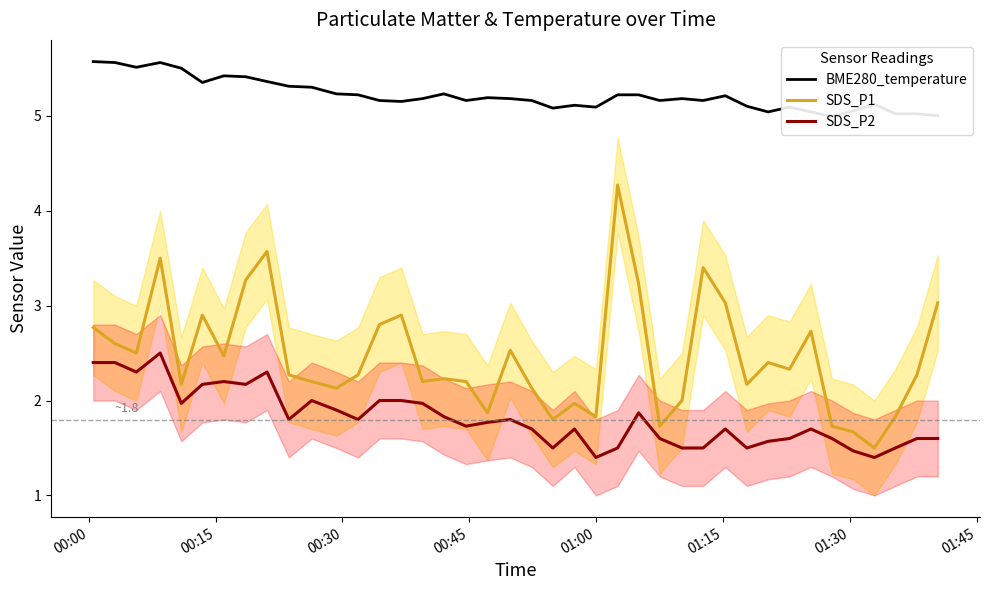

True or false: SDS_P2 and BME280_temperature intersect in this chart.

False